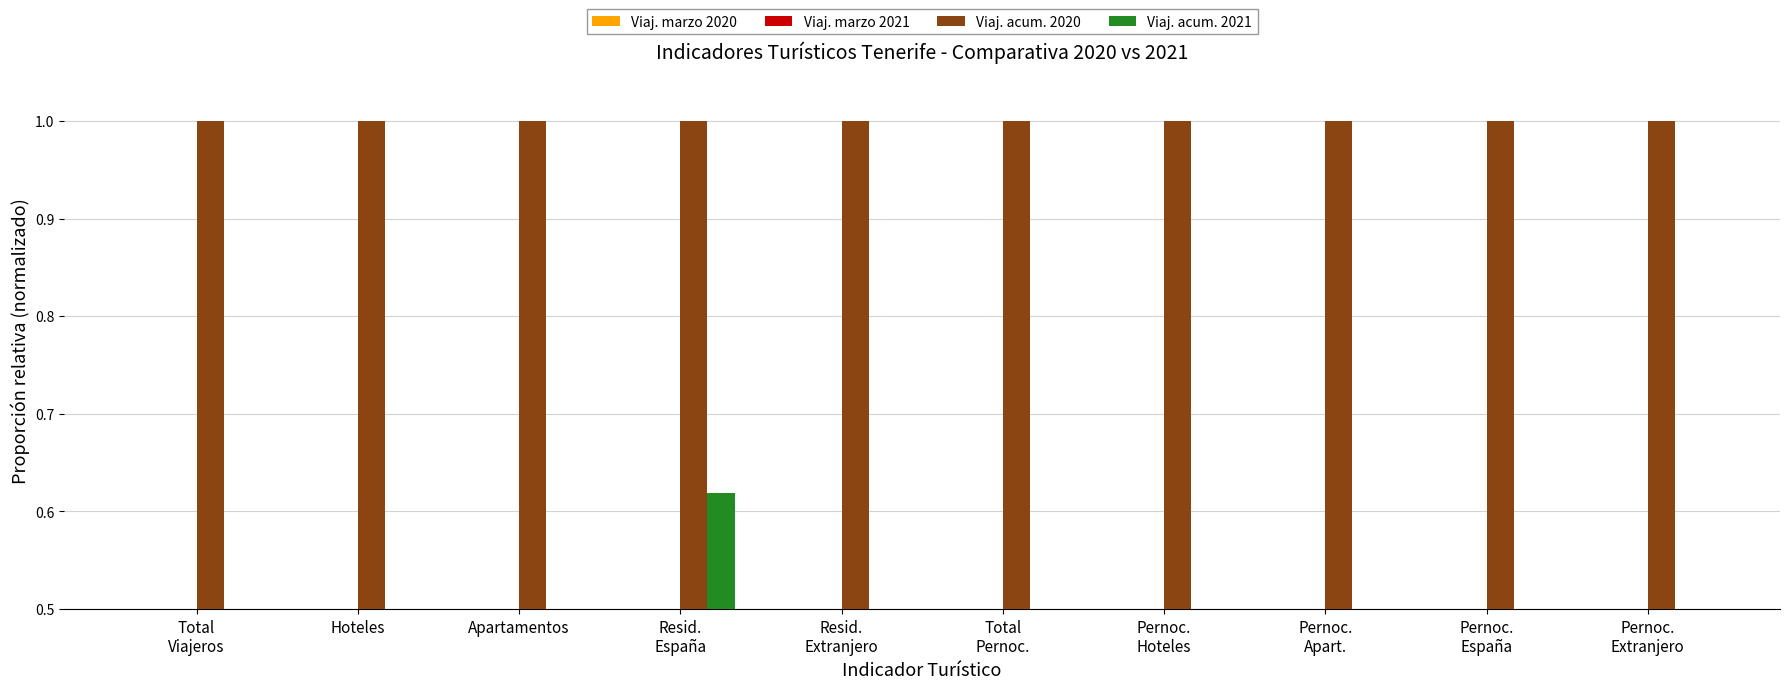

At Pernoc.
España, list the series in order from largest to smallest.

Viaj. acum. 2020, Viaj. acum. 2021, Viaj. marzo 2021, Viaj. marzo 2020